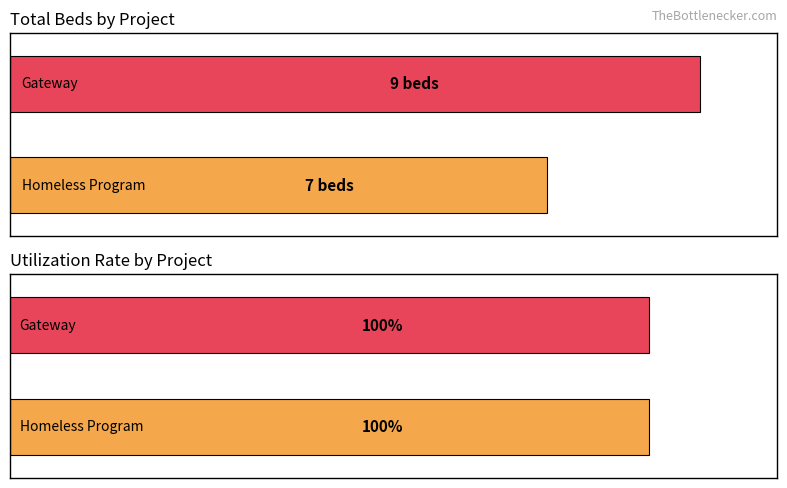

Reading left to right, transcribe all the data shown in this chart.

Total Beds: 0 (Homeless Program)=7	4 (Gateway)=9
Utilization Rate: 0 (Homeless Program)=1	4 (Gateway)=1